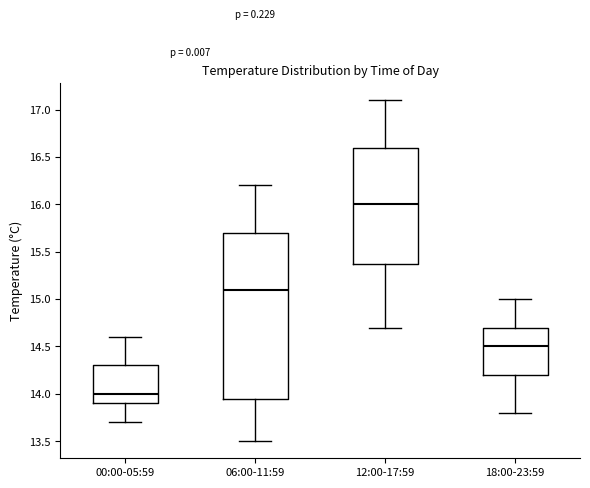

Reading left to right, transcribe this box plot: for each box, give where its median line is, the range the box spans, and where its two whiskers end, as read against the y-axis. The values are not printed on the chart, so give them approximately, as read against the axis.

00:00-05:59: median 14.00, box 13.90 to 14.30, whiskers 13.70 to 14.60
06:00-11:59: median 15.10, box 13.95 to 15.70, whiskers 13.50 to 16.20
12:00-17:59: median 16.00, box 15.40 to 16.60, whiskers 14.70 to 17.10
18:00-23:59: median 14.50, box 14.20 to 14.70, whiskers 13.80 to 15.00